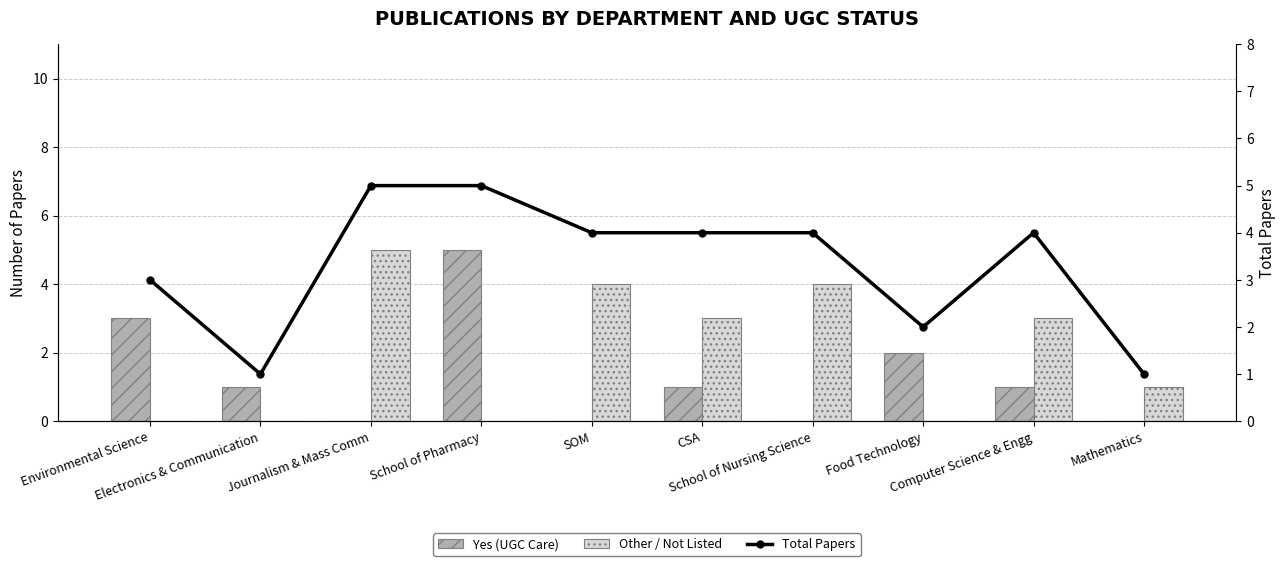

True or false: Other / Not Listed has a value of 5 at Journalism & Mass Comm.

True